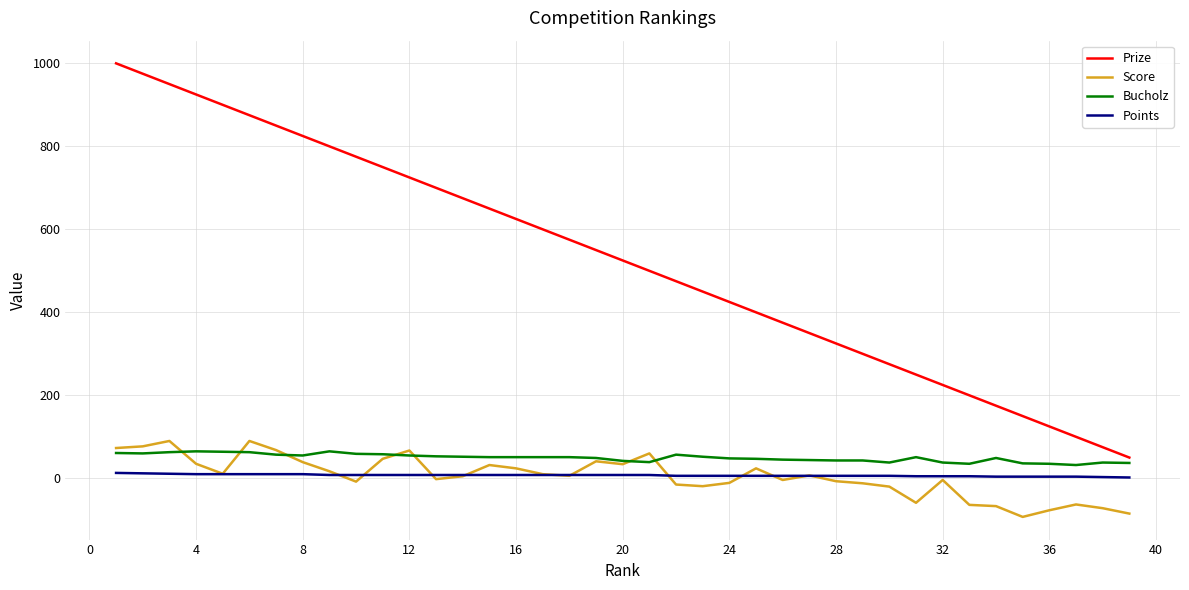

What is the maximum value shown in the chart?

1000